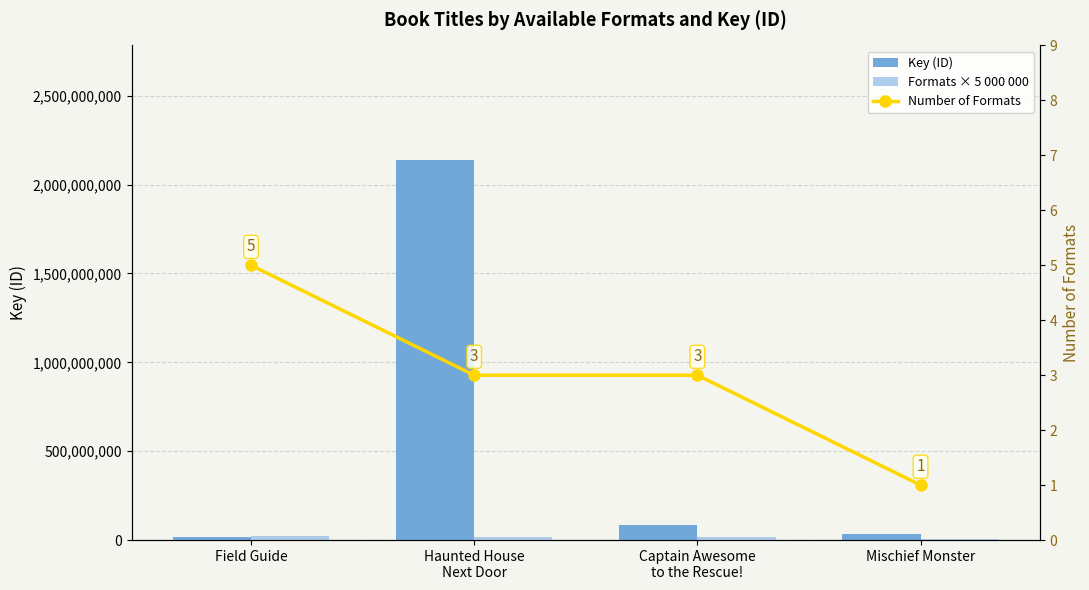

The Number of Formats series shows 2 at Field Guide. True or false?

False